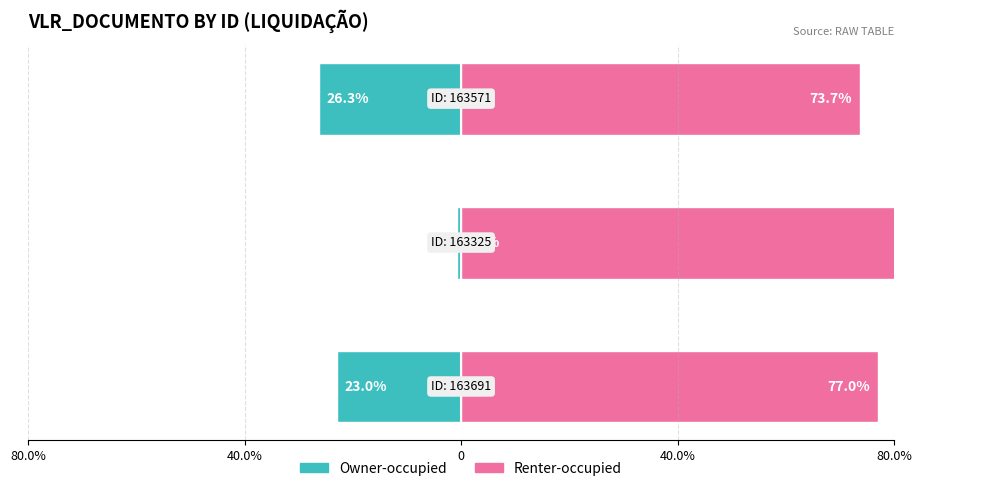

What is the smallest value displayed?

-26.3